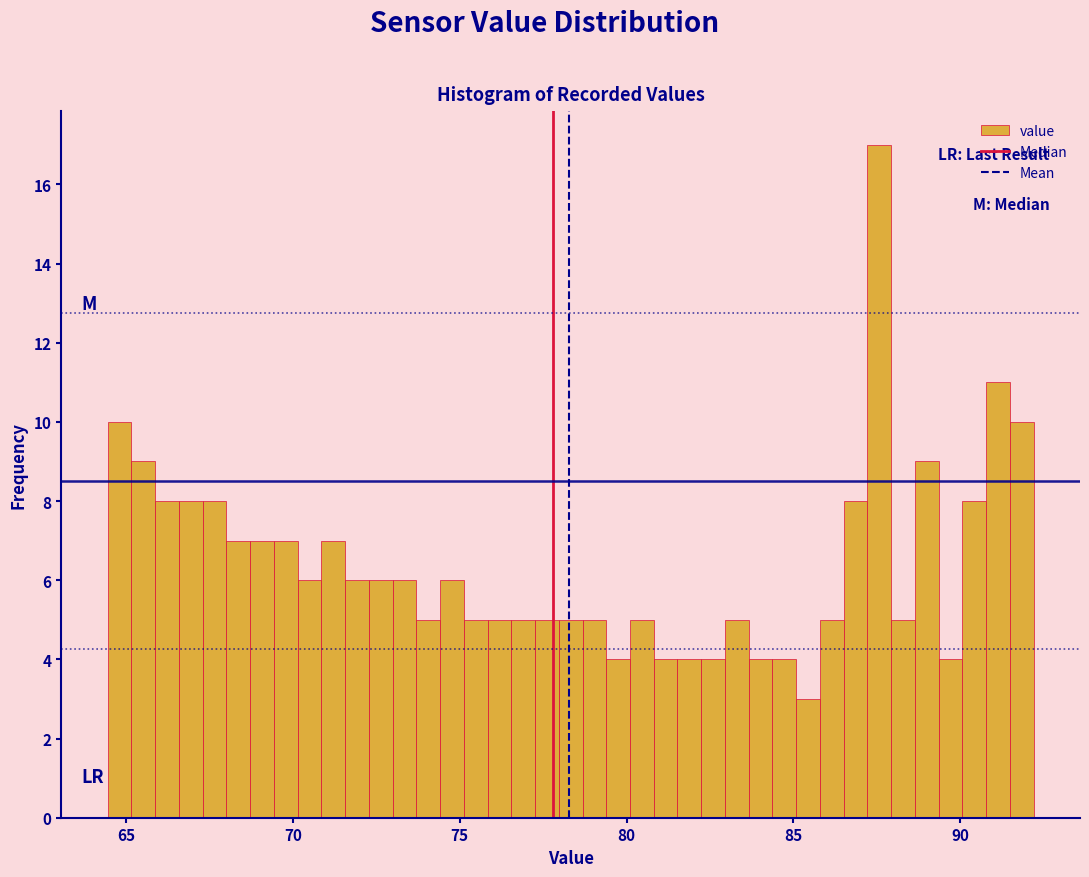

Read against the x-axis, roughly where is the centre of the tallest bar?

87.5